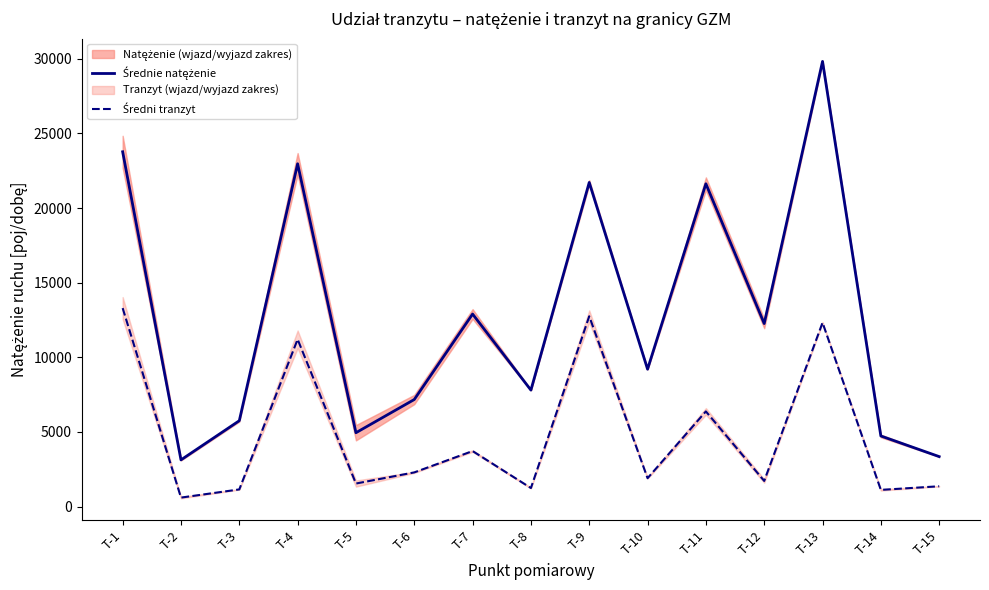

How many values in the Średni tranzyt series exceed 1901?

8